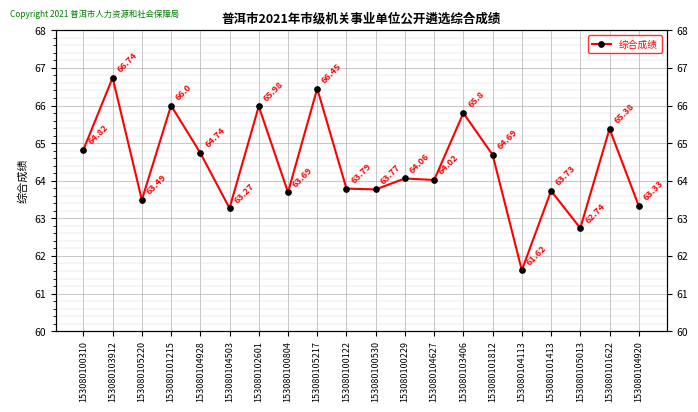

List the labels in order of value, smallest first.

153080104113, 153080105013, 153080104503, 153080104920, 153080105220, 153080100804, 153080101413, 153080100530, 153080100122, 153080104627, 153080100229, 153080101812, 153080104928, 153080100310, 153080101622, 153080103406, 153080102601, 153080101215, 153080105217, 153080103912